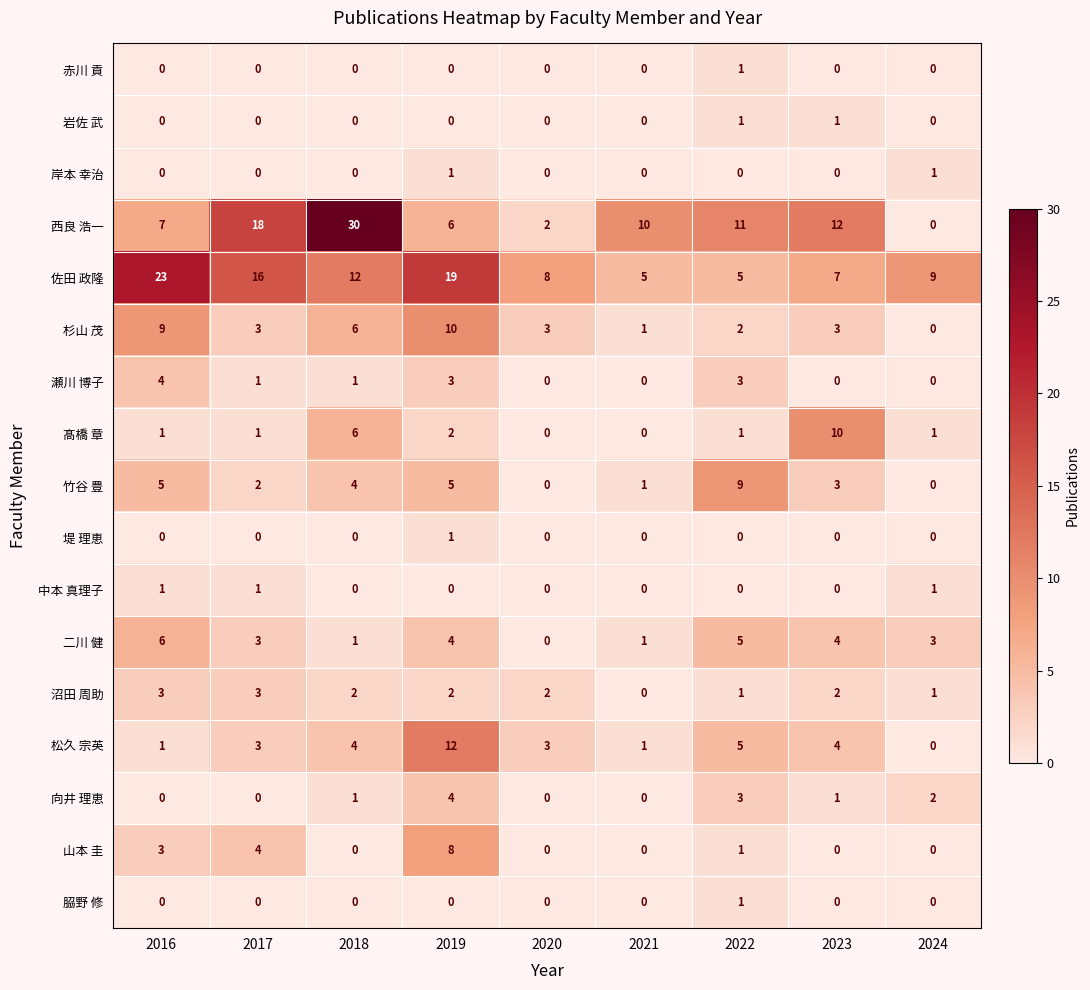

What is the highest value of the 沼田 周助 series?

3